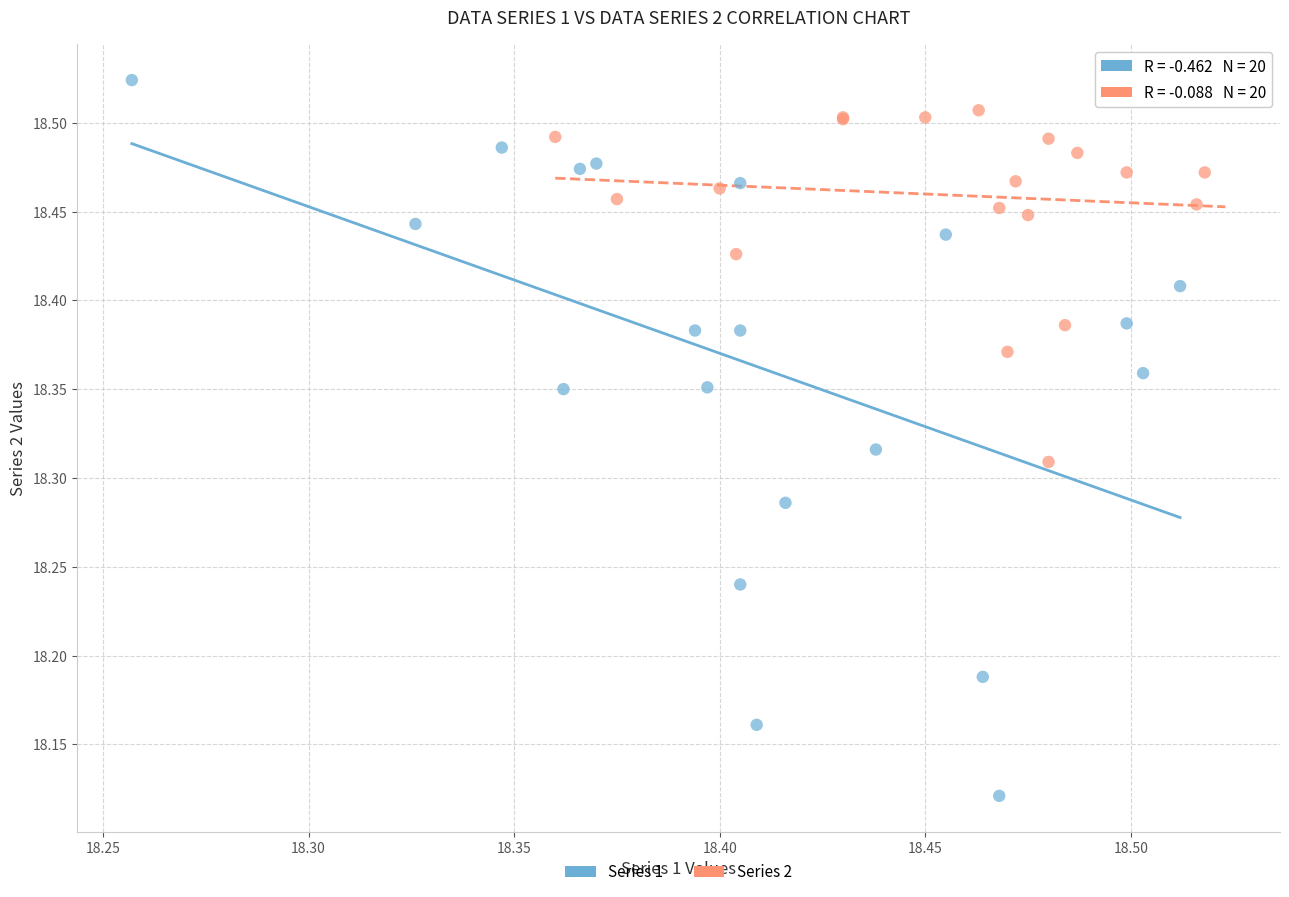

Which series contains the lowest Y value?

Series 1